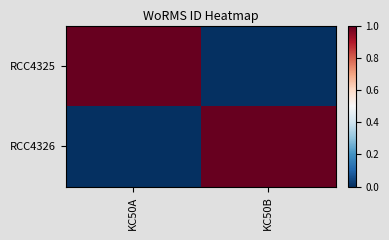

At which category is the sum across all series the highest?

KC50A